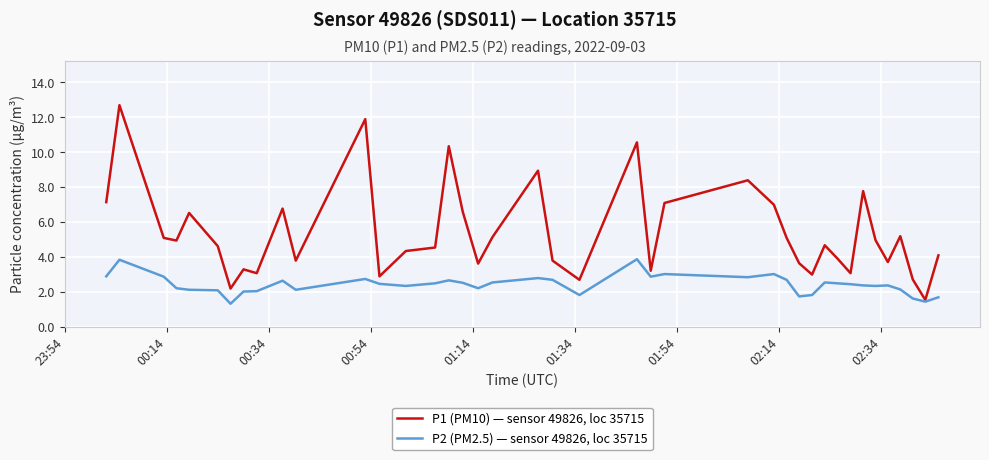

How many categories are shown in the chart?

40